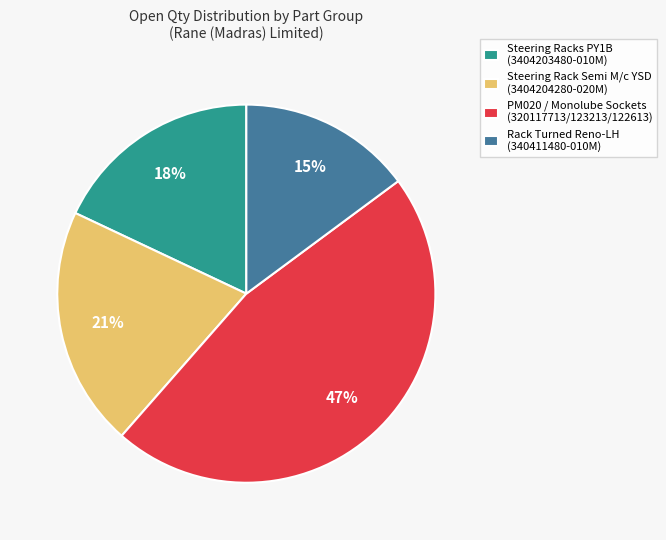

To the nearest percent, what portion does Rack Turned Reno-LH (340411480-010M) represent?

15%